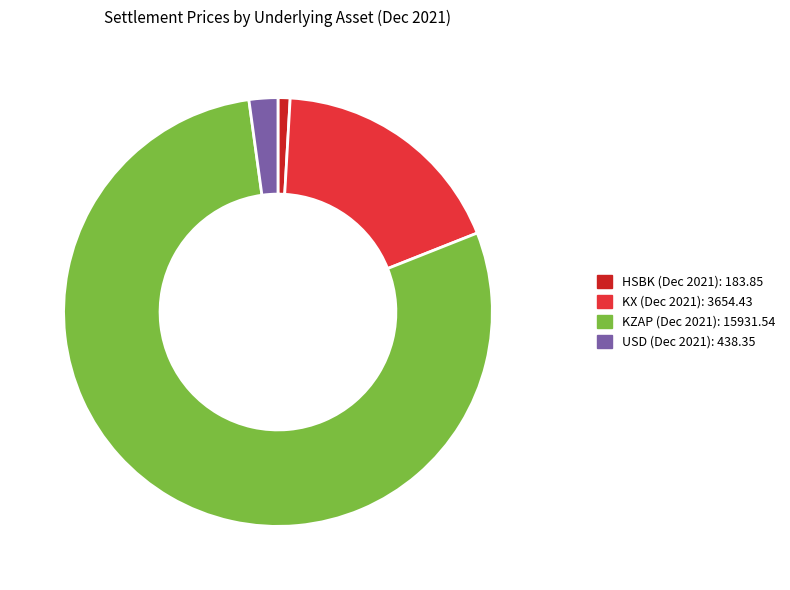

Do KZAP and KX together represent more than half of the pie?

Yes